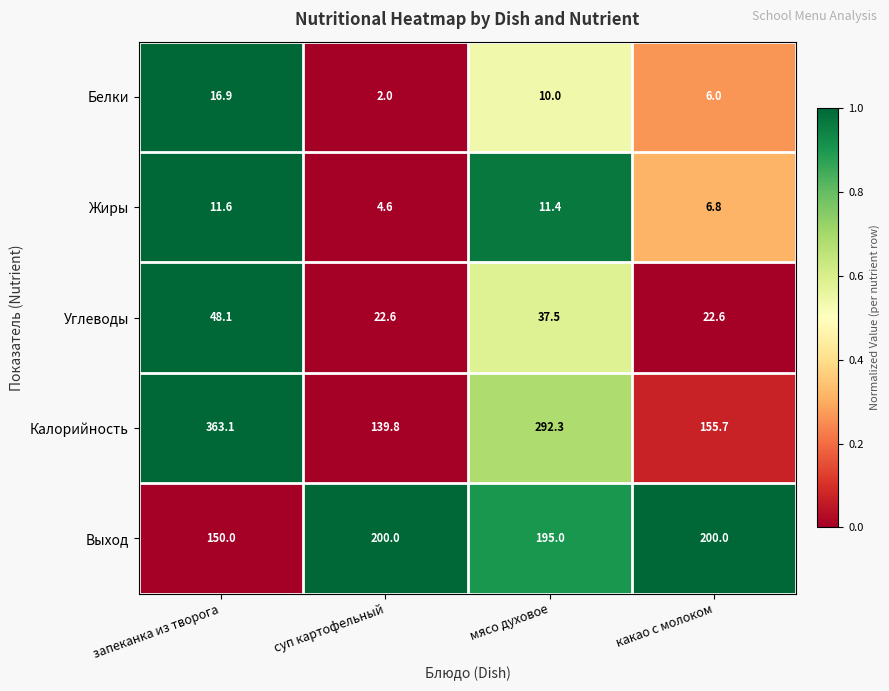

Where is Жиры nearest to the value 8?

какао с молоком